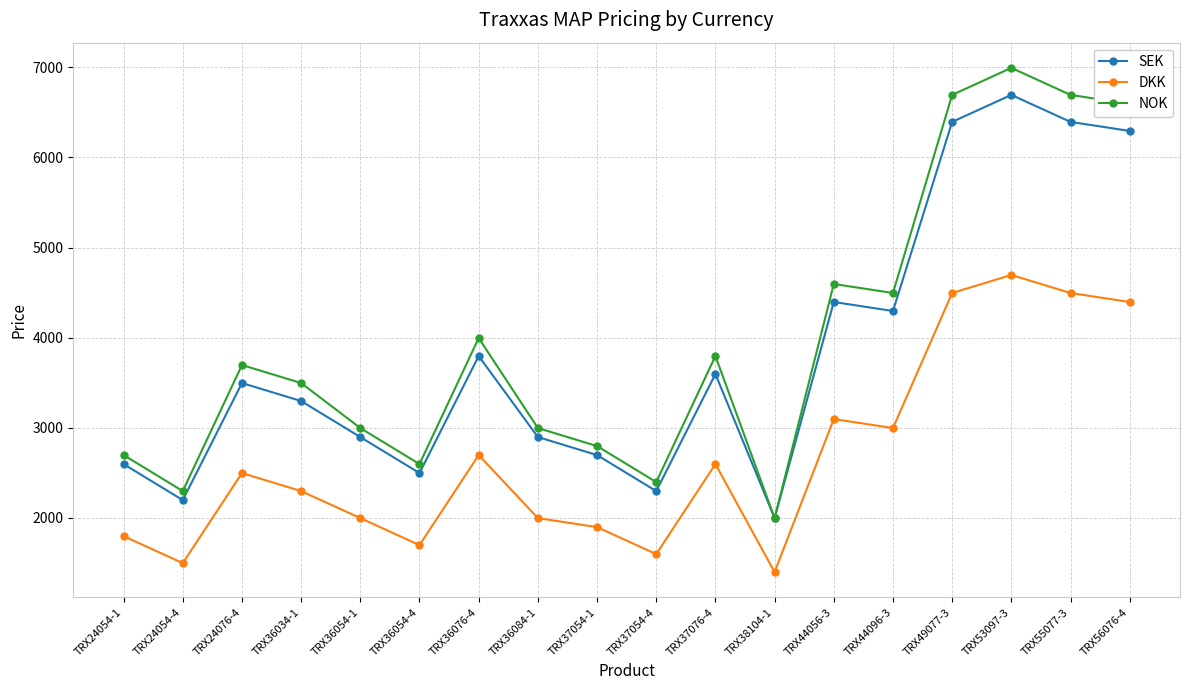

True or false: DKK and SEK intersect in this chart.

False